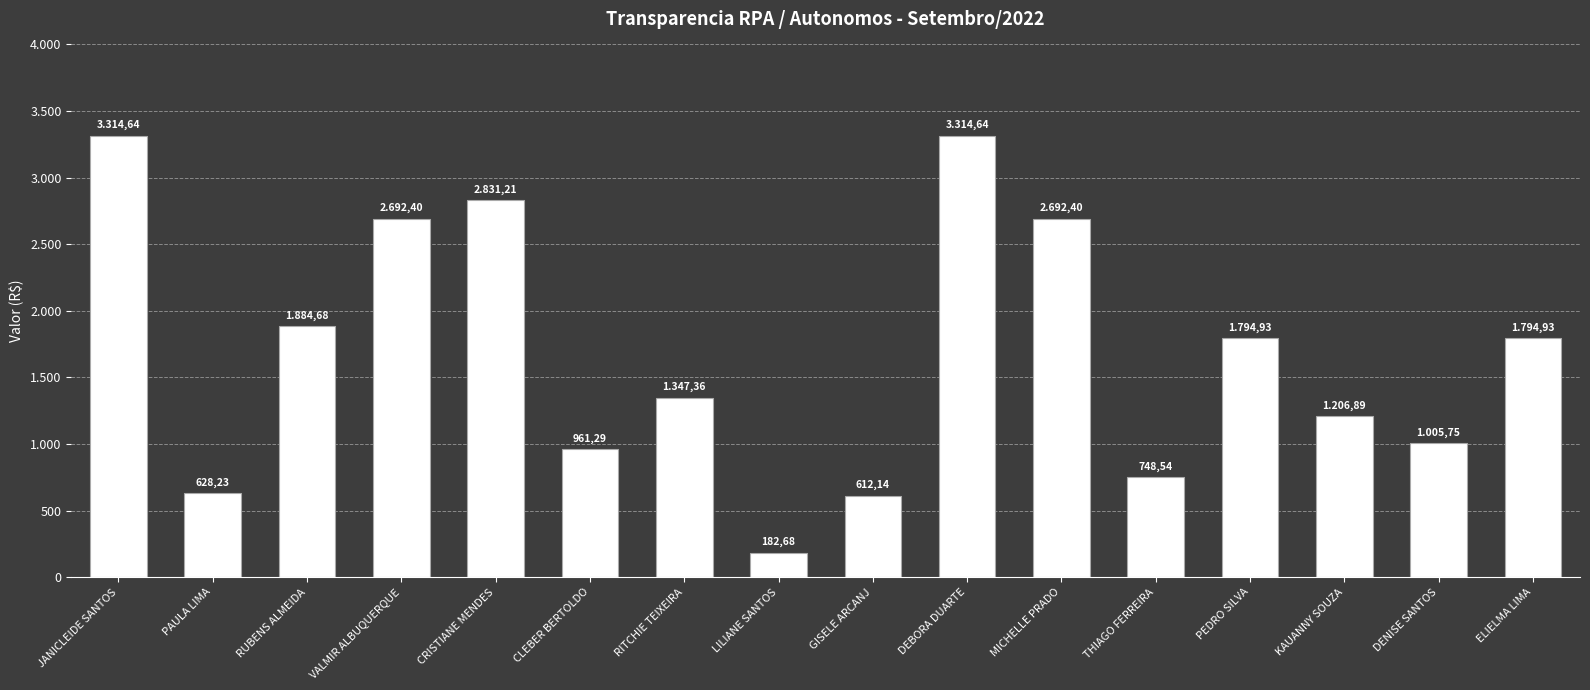

What is the label of the 7th bar from the right?

DEBORA DUARTE